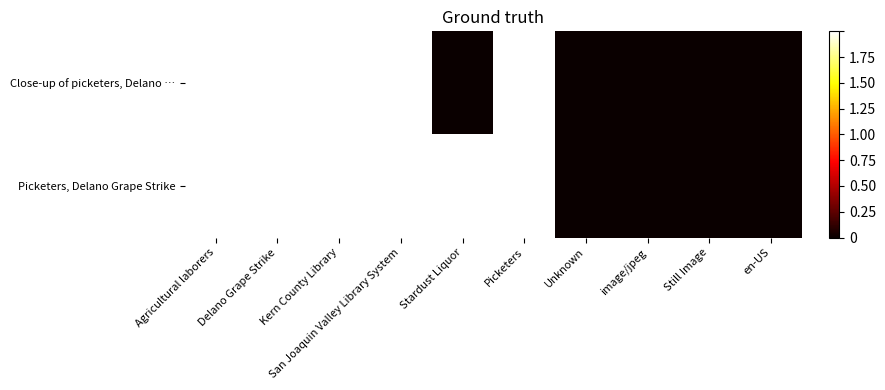

Reading left to right, list all the values displayed in this chart.

Close-up of picketers, Delano …: Agricultural laborers=2	Delano Grape Strike=2	Kern County Library=2	San Joaquin Valley Library System=2	Stardust Liquor=0	Picketers=2	Unknown=0	image/jpeg=0	Still Image=0	en-US=0
Picketers, Delano Grape Strike: Agricultural laborers=2	Delano Grape Strike=2	Kern County Library=2	San Joaquin Valley Library System=2	Stardust Liquor=2	Picketers=2	Unknown=0	image/jpeg=0	Still Image=0	en-US=0